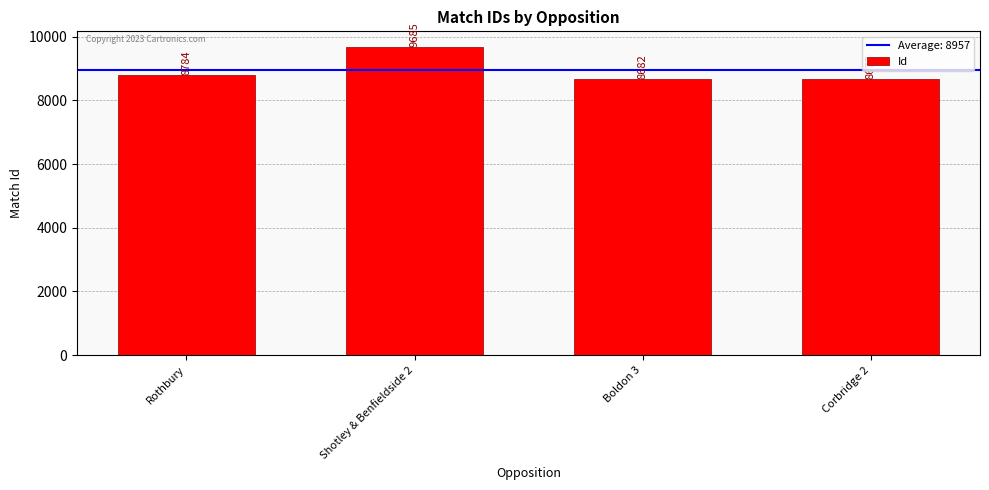

How many data points are less than 8784?

2